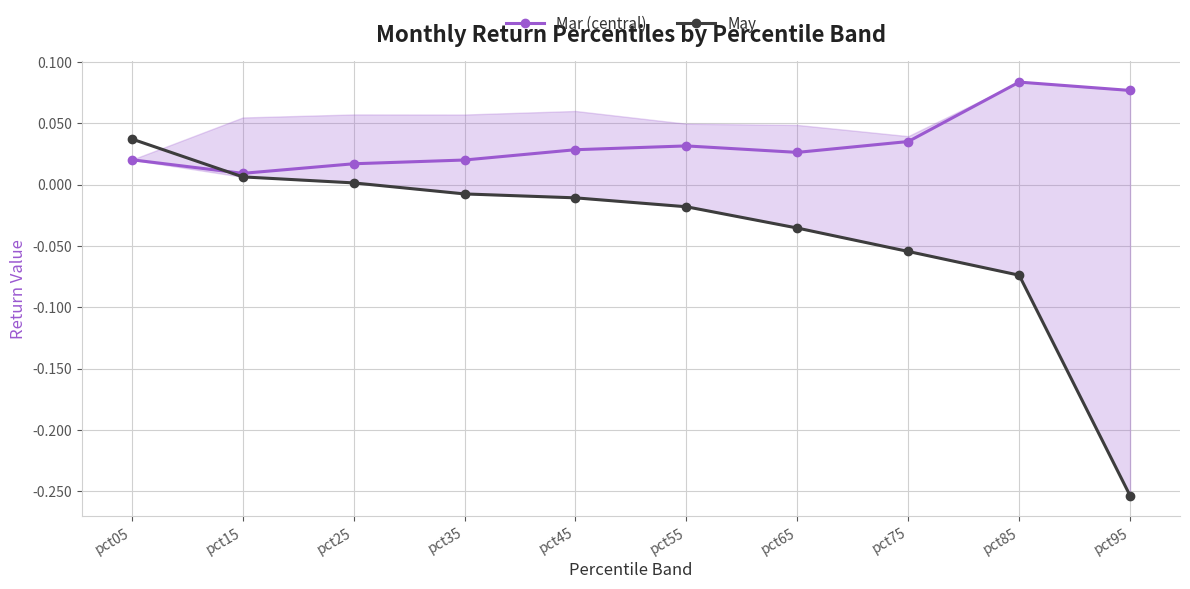

At which category does the chart reach its minimum across all series?

pct95